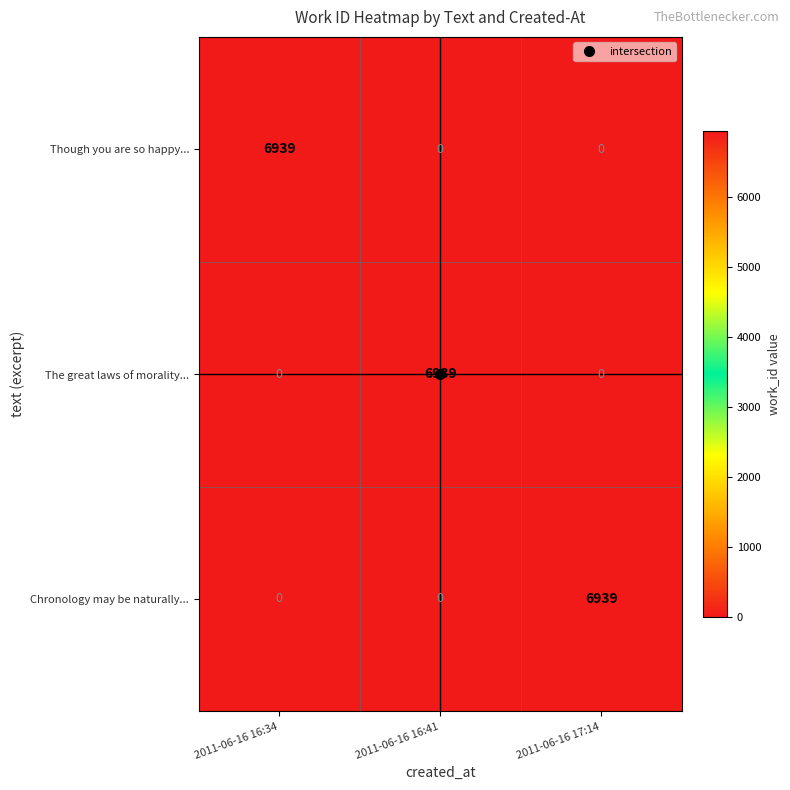

How many data points does each series have?

3